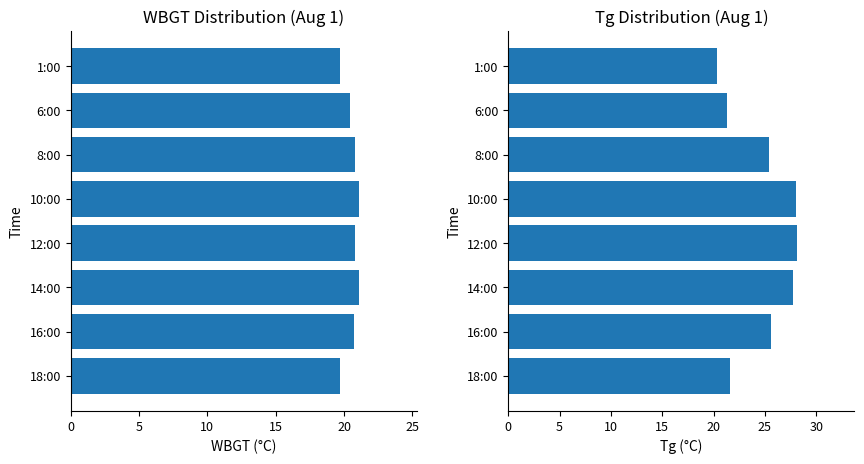

Rank the series by their maximum value, from highest to lowest.

Tg, WBGT